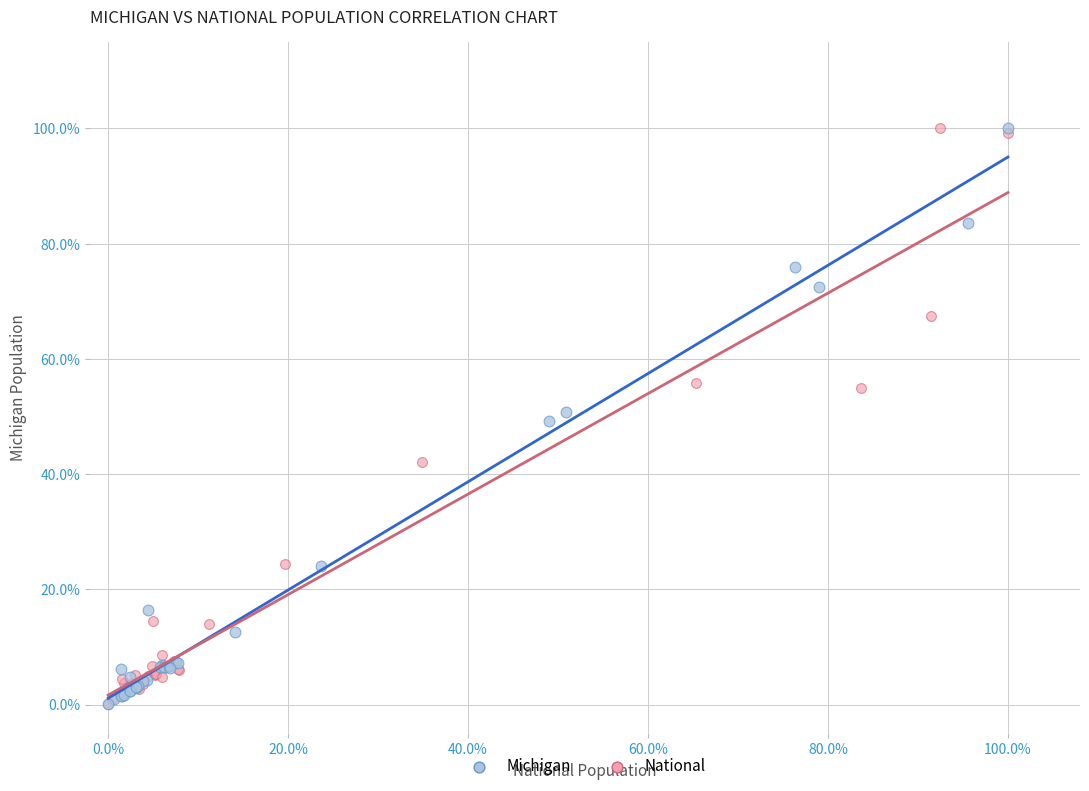

What are all the series names shown in the legend?

Michigan, National